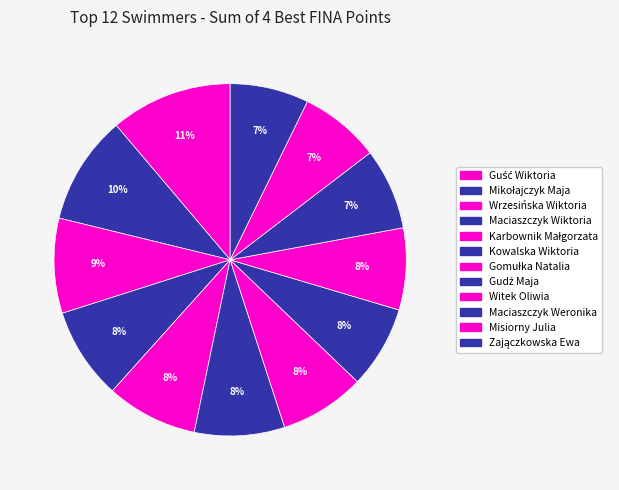

Rank the categories by value from lowest to highest.

Zajączkowska Ewa, Misiorny Julia, Maciaszczyk Weronika, Witek Oliwia, Gudź Maja, Gomułka Natalia, Kowalska Wiktoria, Karbownik Małgorzata, Maciaszczyk Wiktoria, Wrzesińska Wiktoria, Mikołajczyk Maja, Guść Wiktoria